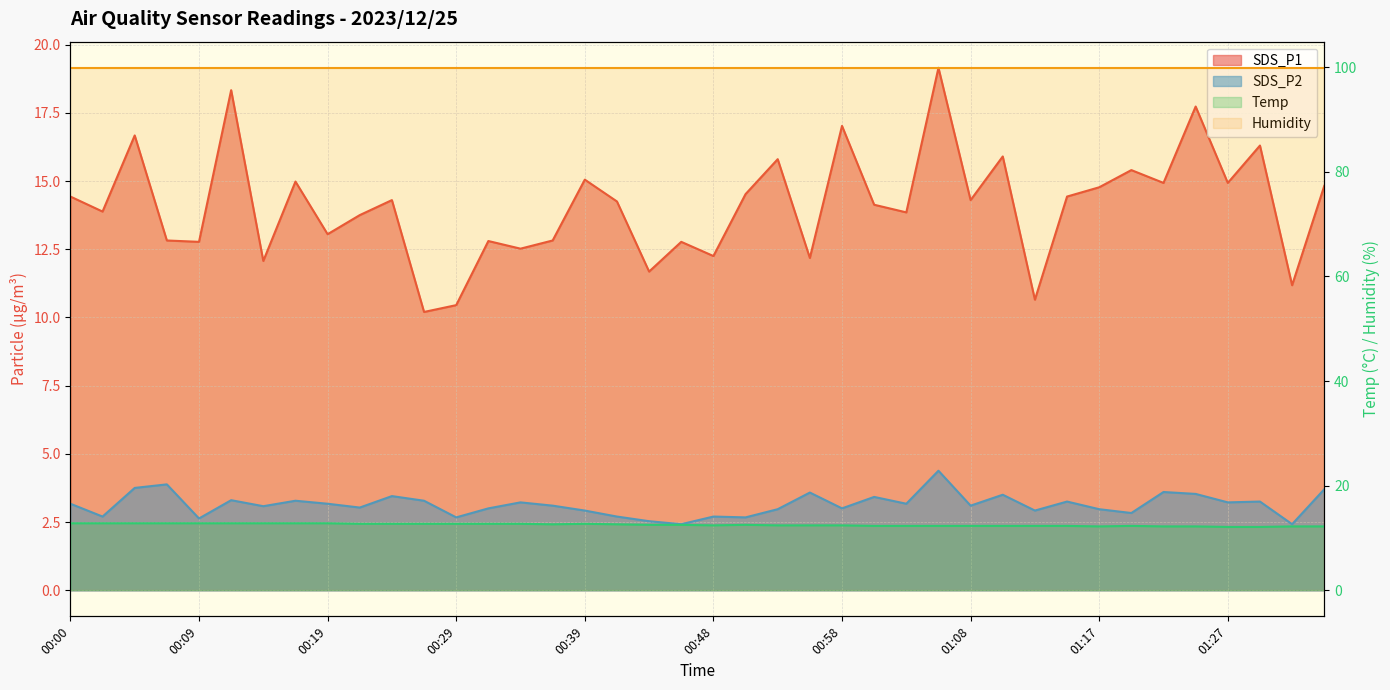

Rank the categories by Temp value from lowest to highest.

01:27, 01:30, 01:17, 01:22, 01:25, 01:32, 01:35, 01:01, 01:03, 01:05, 01:08, 01:10, 01:13, 01:15, 01:20, 00:48, 00:53, 00:56, 00:58, 00:44, 00:46, 00:51, 00:36, 00:41, 00:22, 00:24, 00:26, 00:29, 00:31, 00:34, 00:39, 00:00, 00:02, 00:05, 00:07, 00:09, 00:12, 00:14, 00:17, 00:19